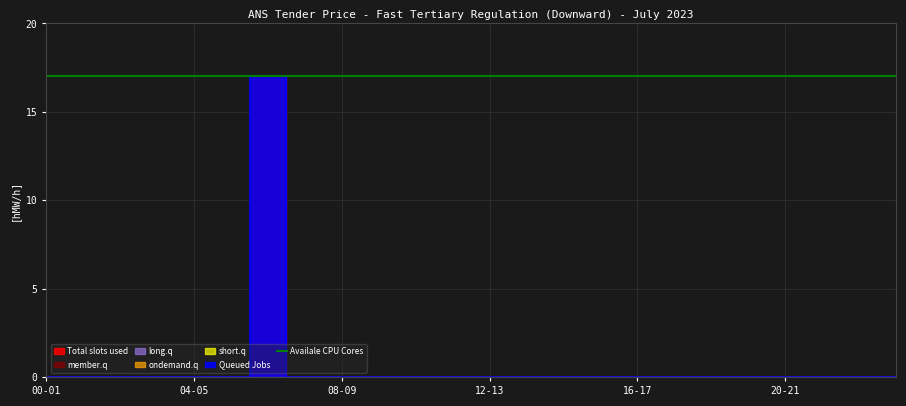

How many values in the member.q series exceed 0?

1